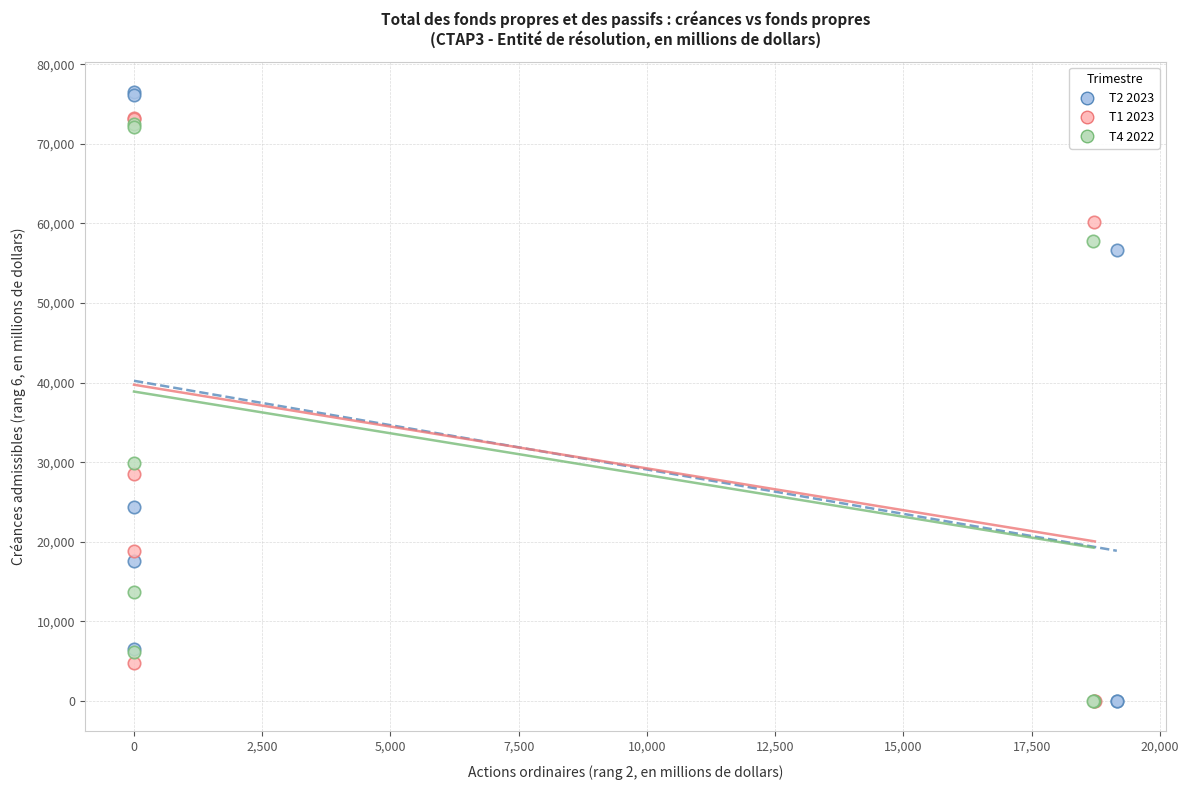

Which series contains the highest Y value?

T2 2023